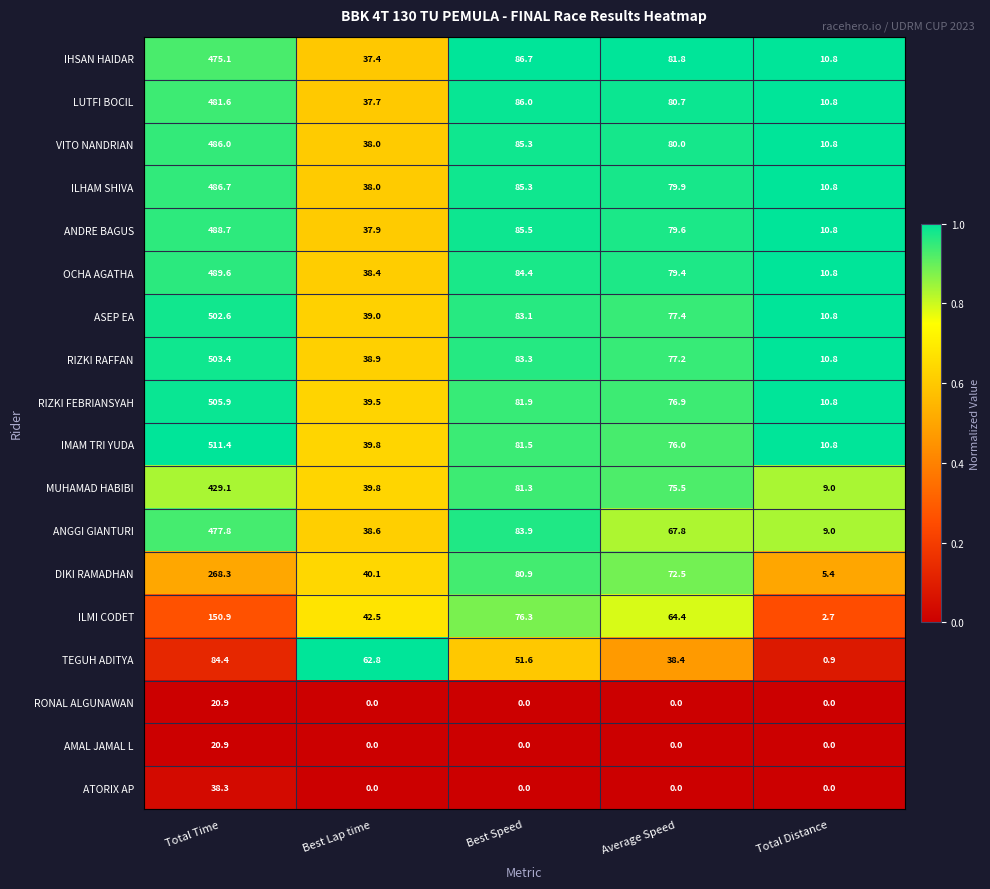

What is the minimum value for IMAM TRI YUDA?

10.8